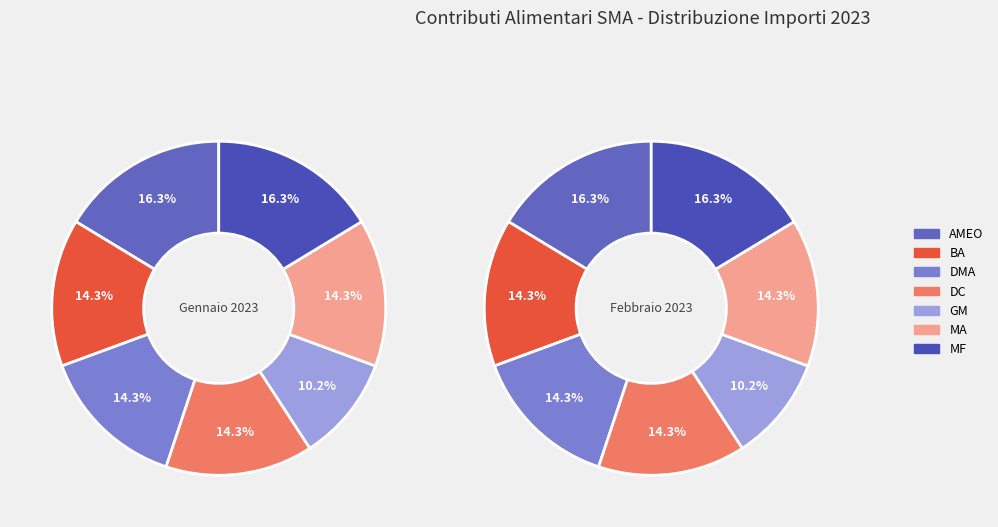

What percentage do MF and MA together represent?

30.6%